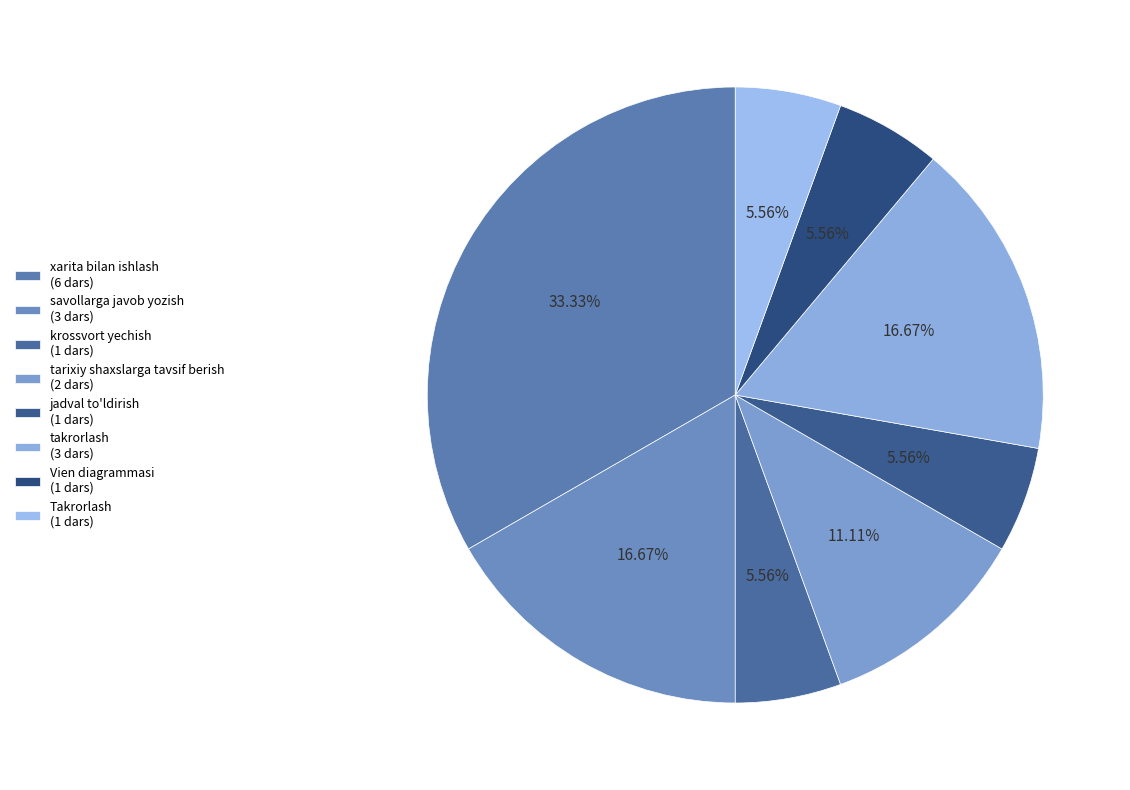

What is the smallest slice in the pie chart?

krossvort yechish